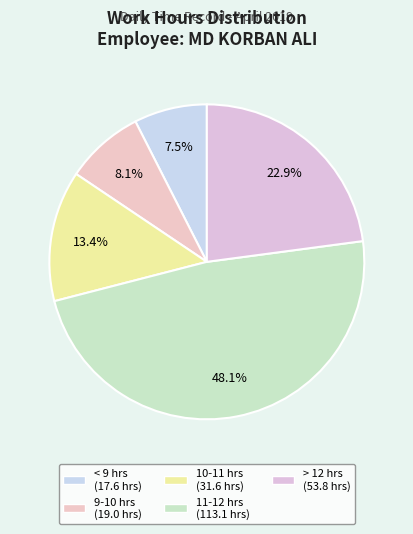

To the nearest percent, what is the average slice percentage?

20%